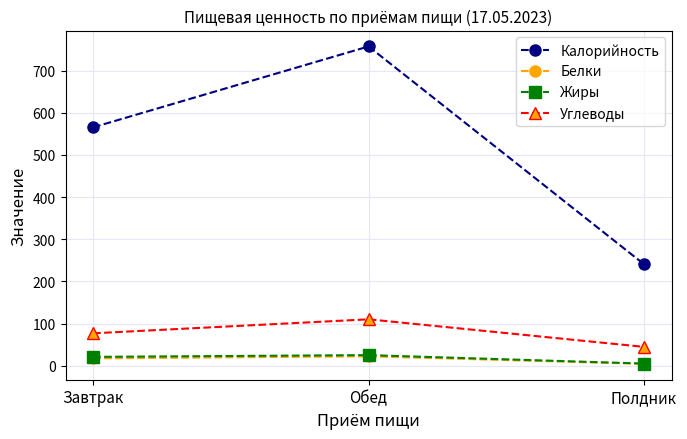

Between Завтрак and Полдник, which series saw the biggest shift?

Калорийность